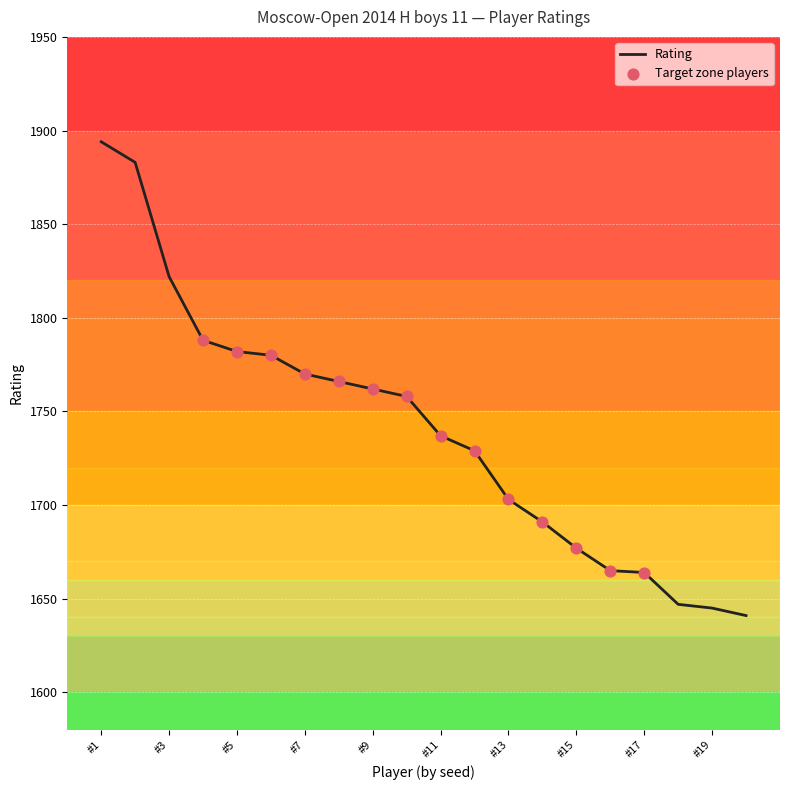

What is the difference between the maximum and minimum values?

253